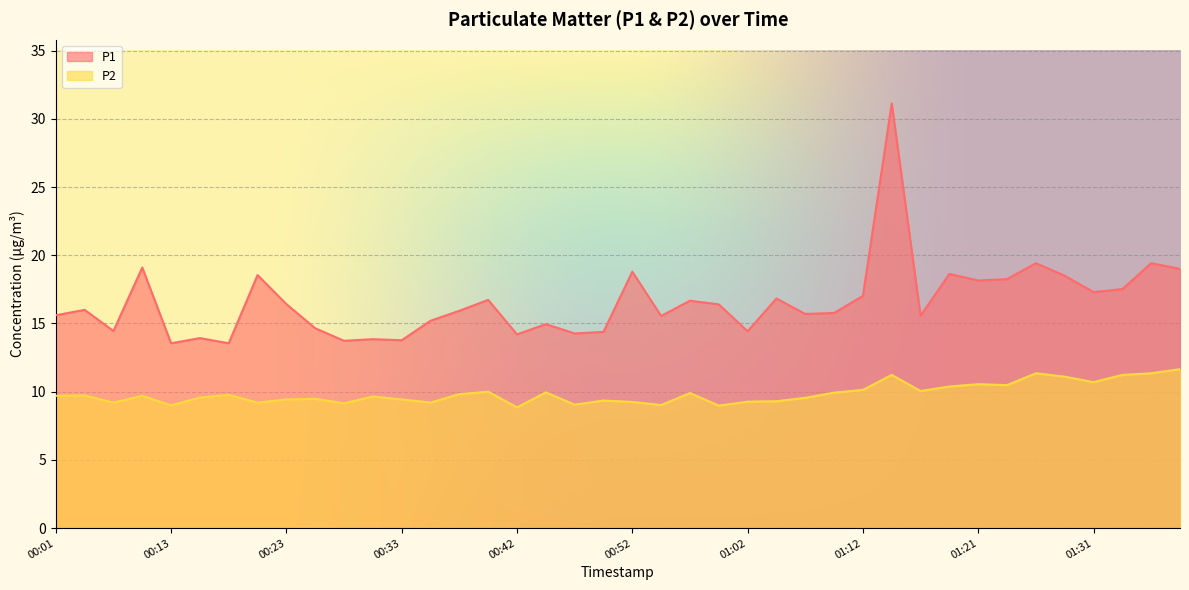

How many lines are shown in the chart?

2